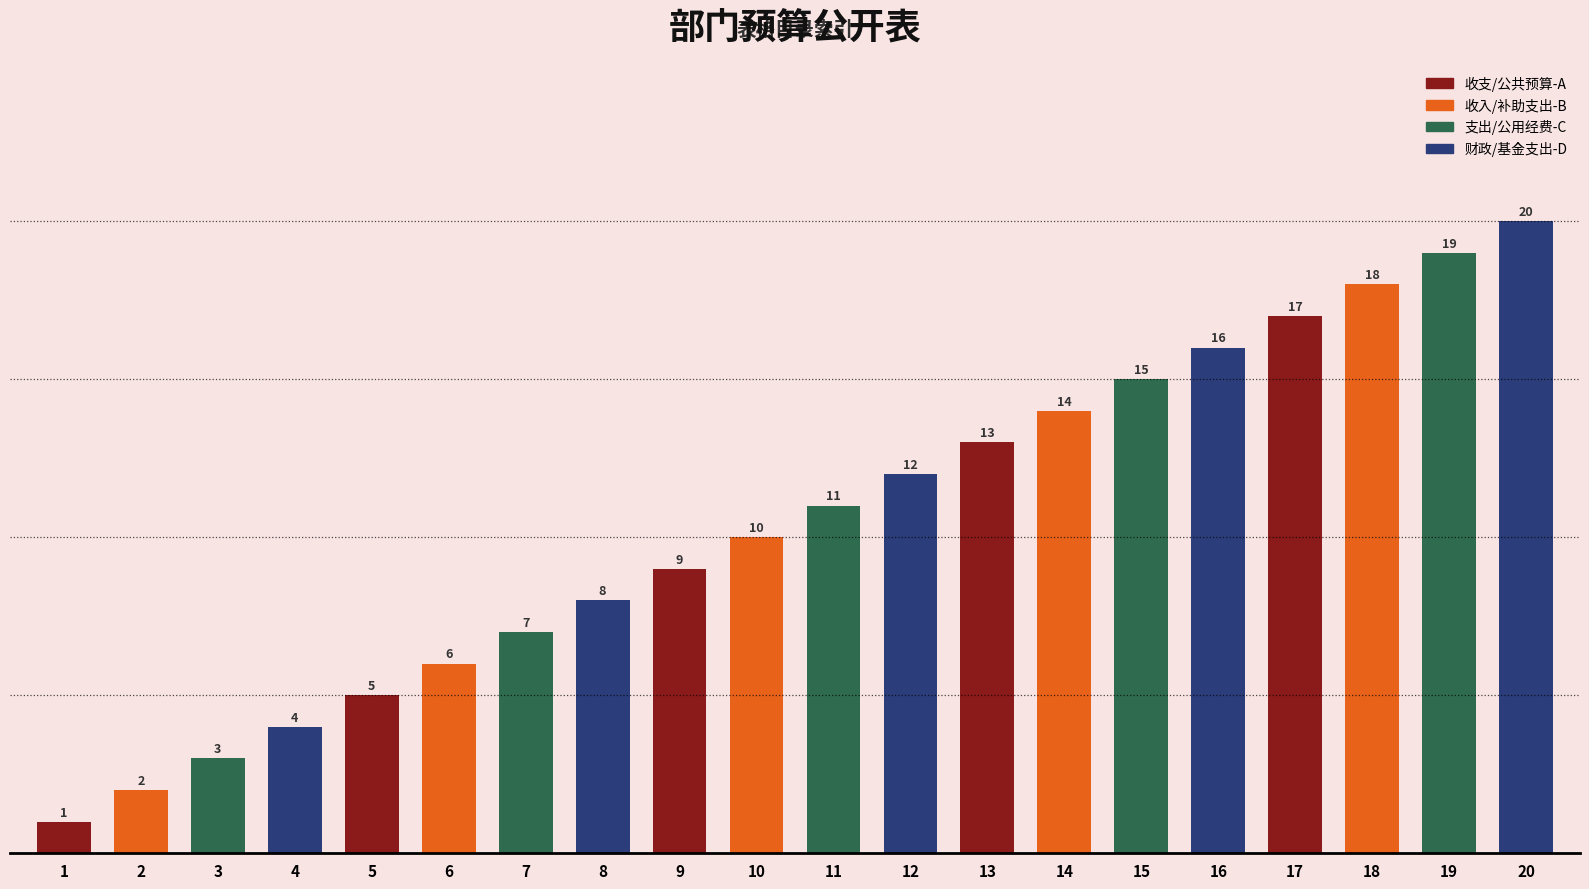

What is the smallest value displayed?

1